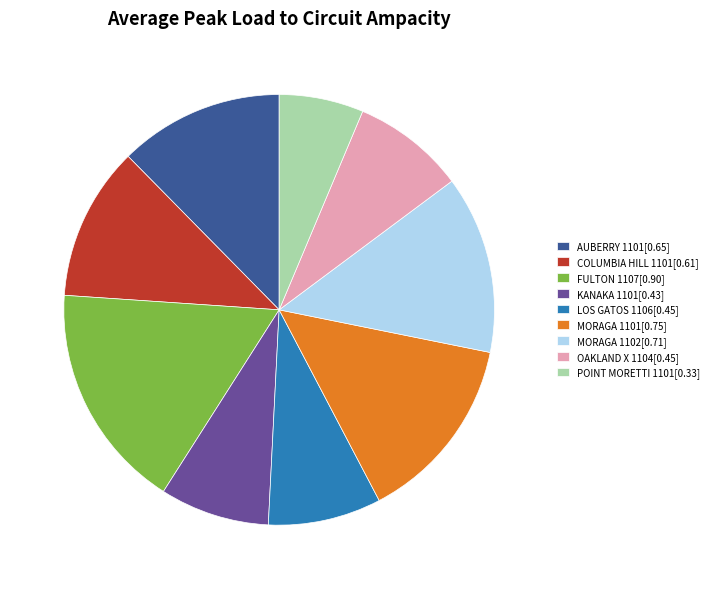

How many segments does this pie chart have?

9